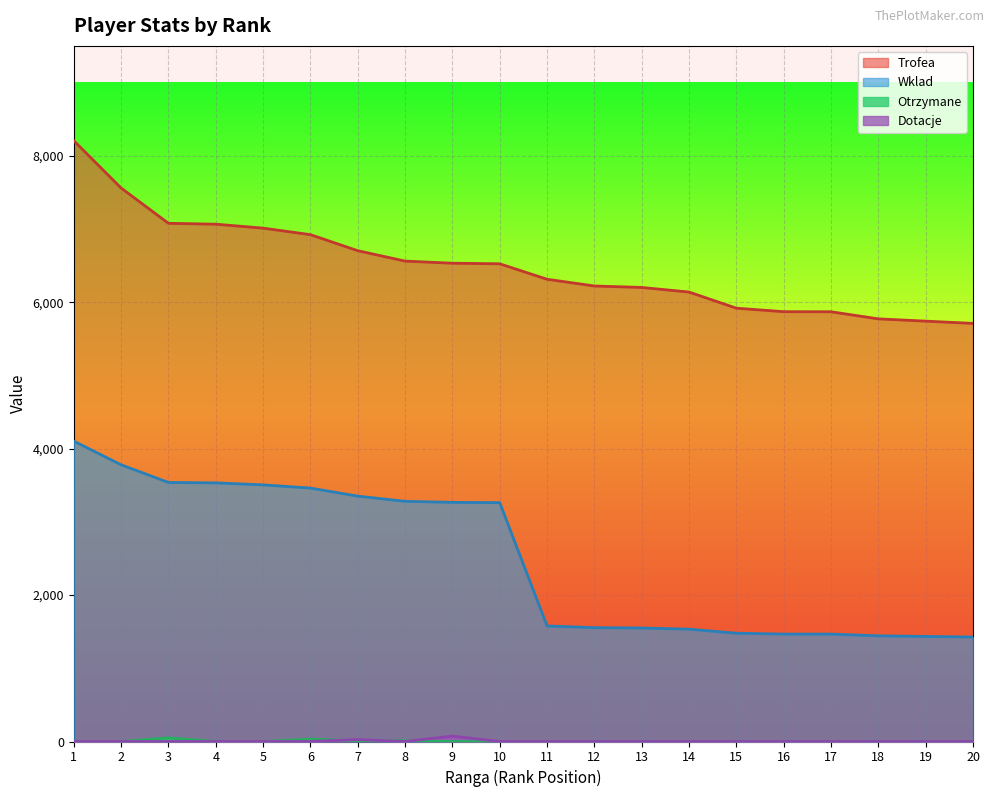

At how many categories does at least one series exceed 2834?

20